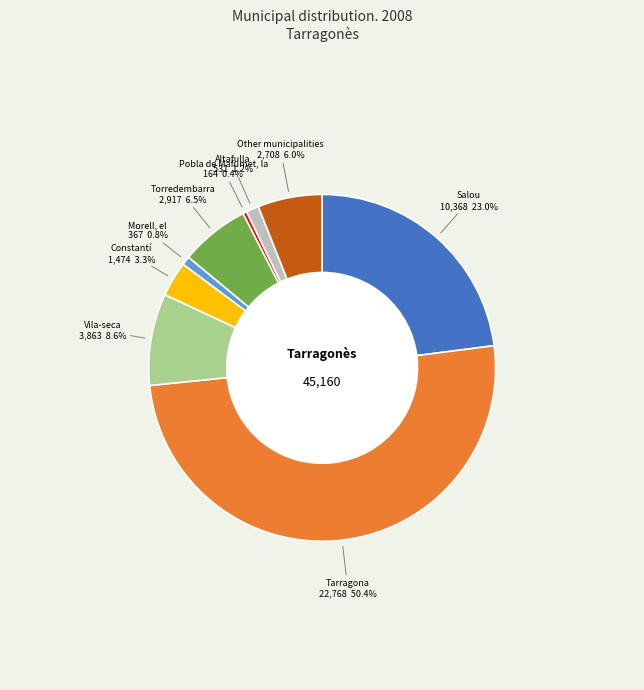

Count the number of slices in the pie.

9